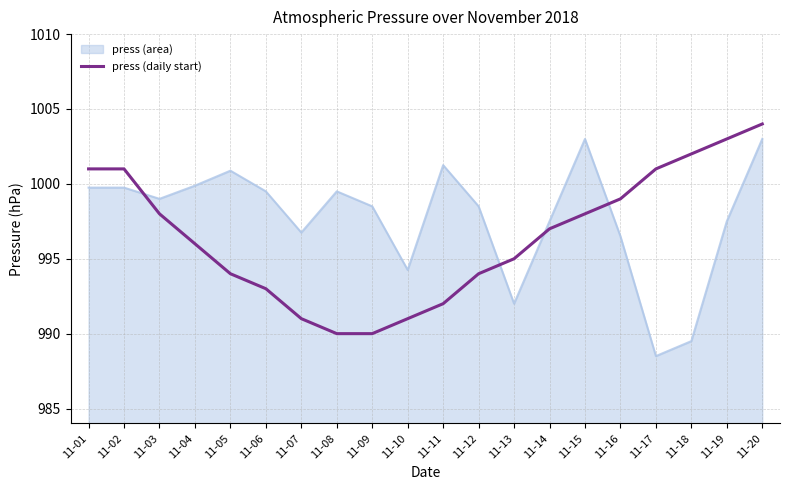

Count the number of data series in this chart.

2